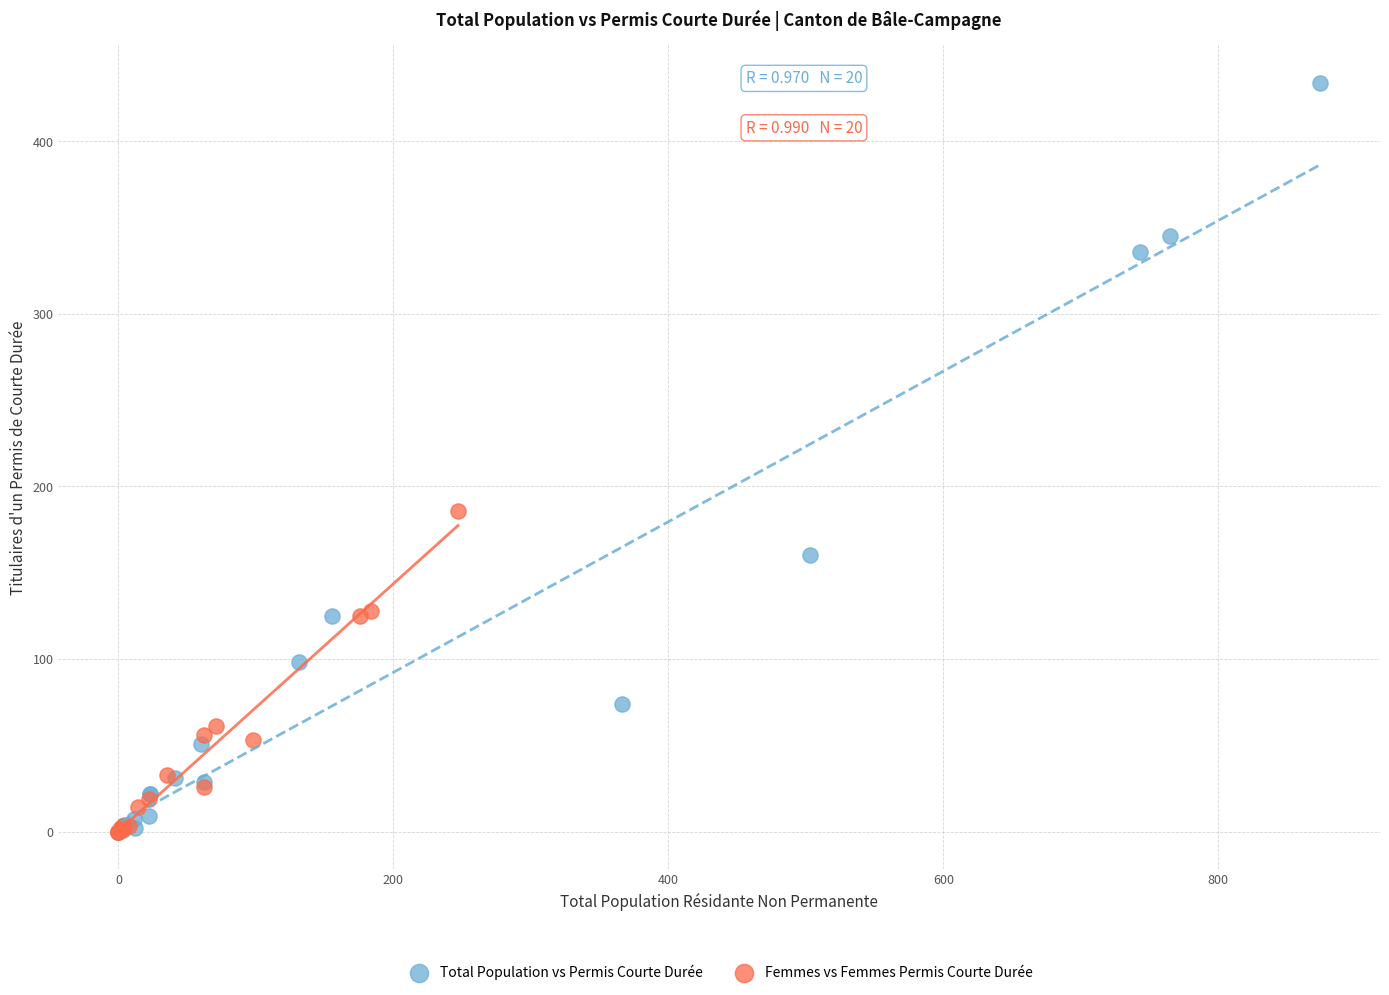

Which series reaches the maximum Y coordinate?

Total Population vs Permis Courte Durée